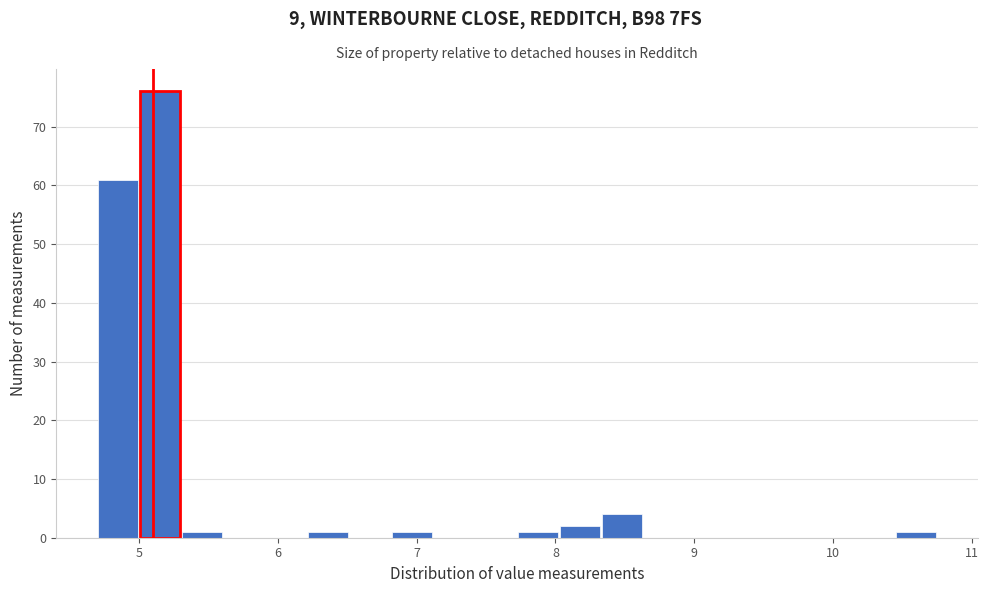

Around what value on the x-axis is the tallest bar? Give the approximate position of its centre, as read against the axis.

5.2